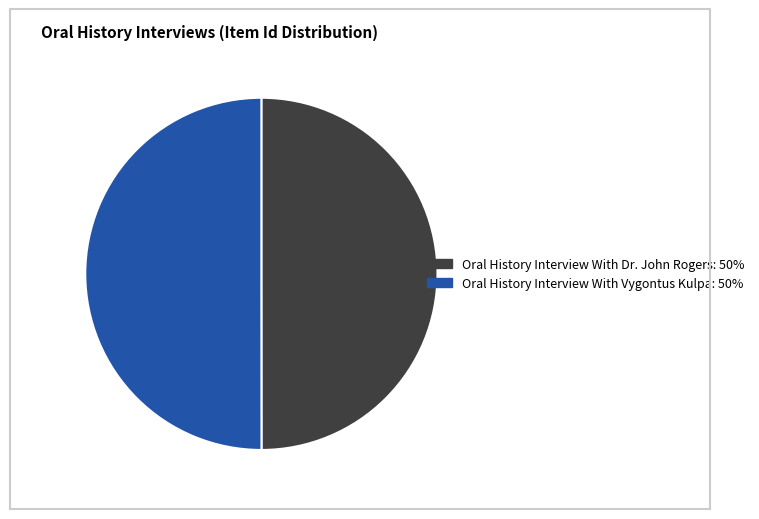

The Oral History Interview With Dr. John Rogers slice represents 64% of the pie. True or false?

False